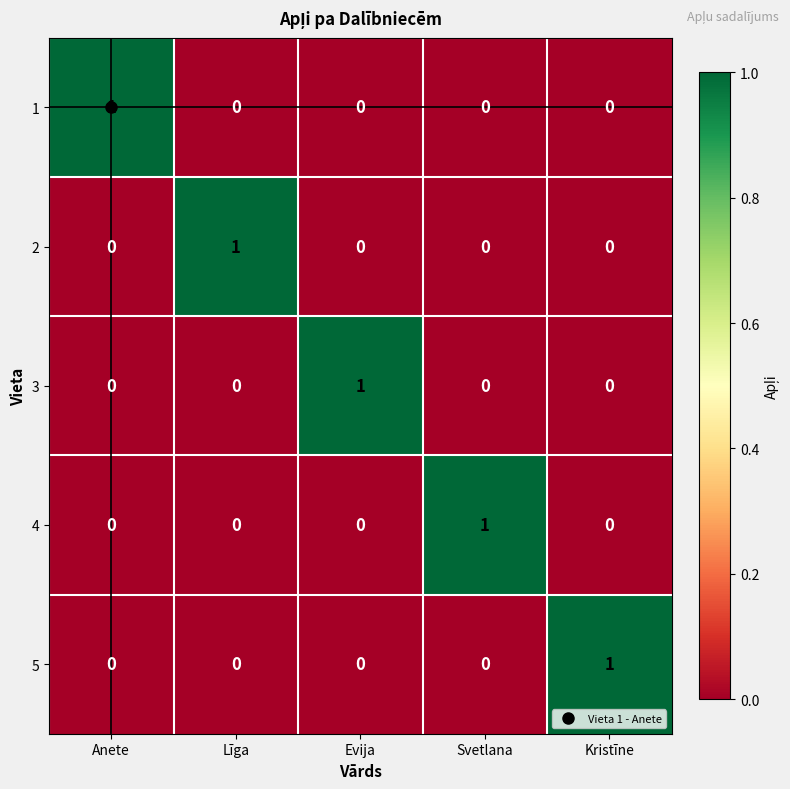

Count the 5 values in the range 0 to 1.

5